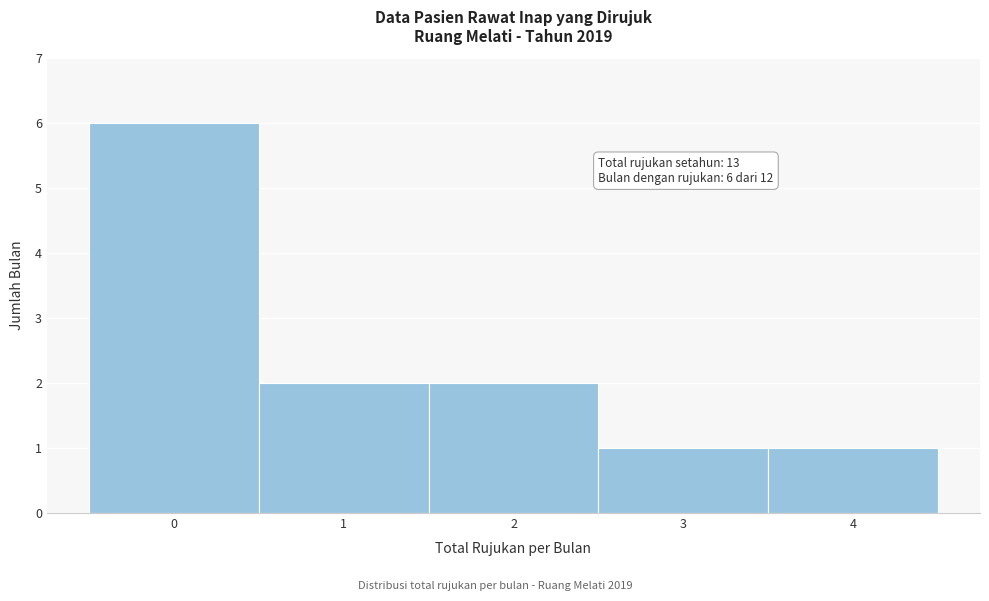

Over which range of the x-axis is the bar tallest?

-0.5 to 0.5